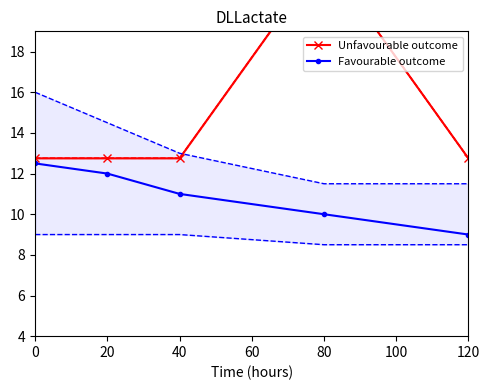

True or false: Favourable outcome has a value of 10.0 at 80.

True